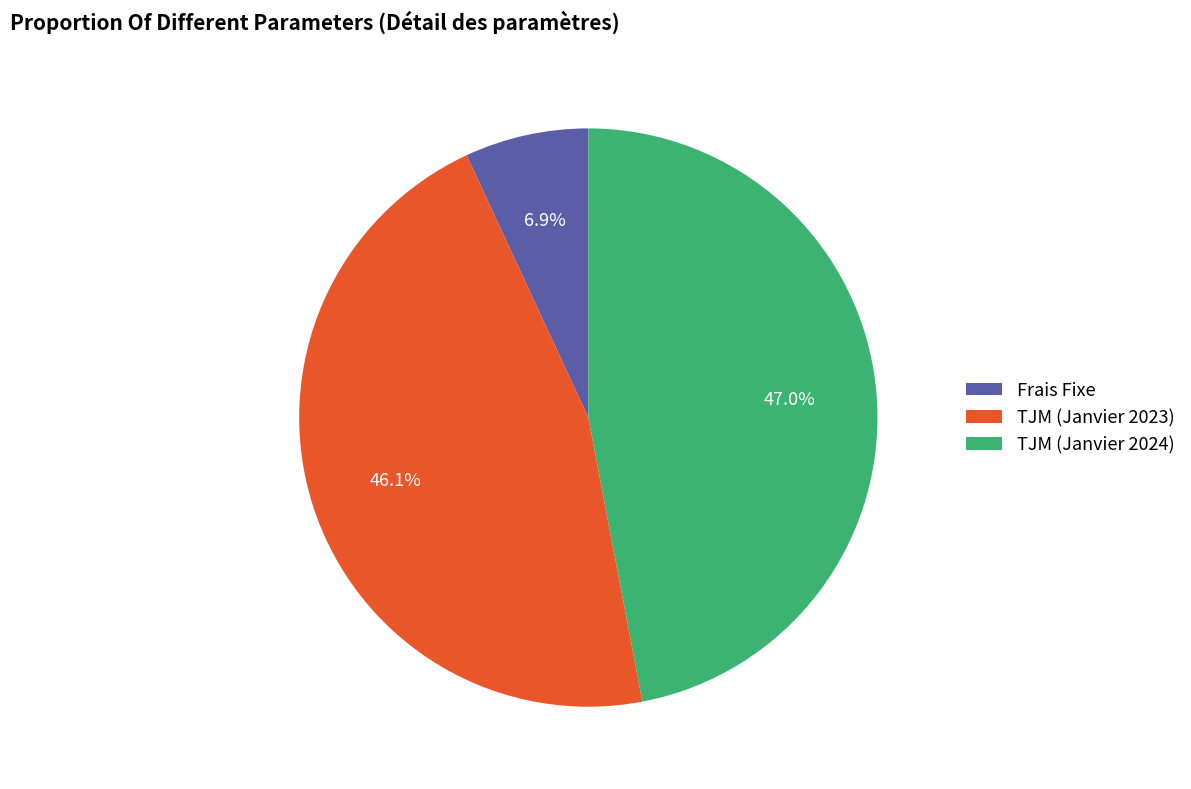

Count the number of slices in the pie.

3